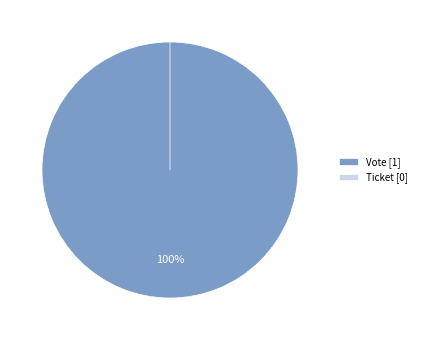

Is it true that Ticket is 1% of the pie?

False